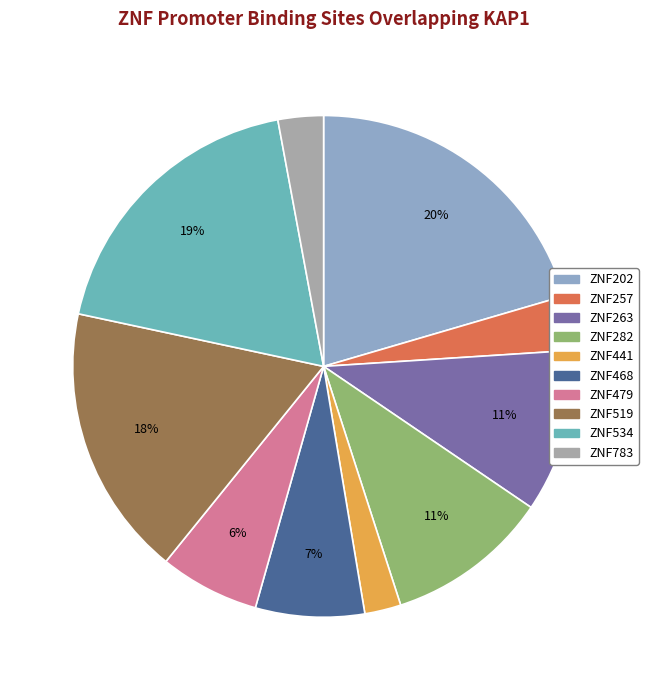

Which category has the smallest portion of the pie?

ZNF441